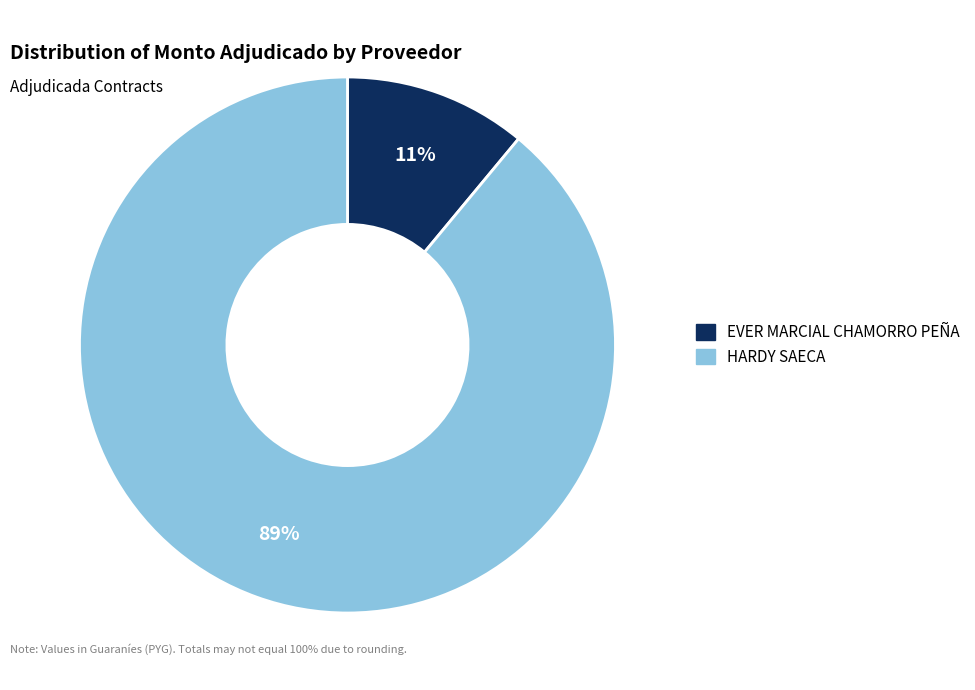

To the nearest percent, what is the average slice percentage?

50%